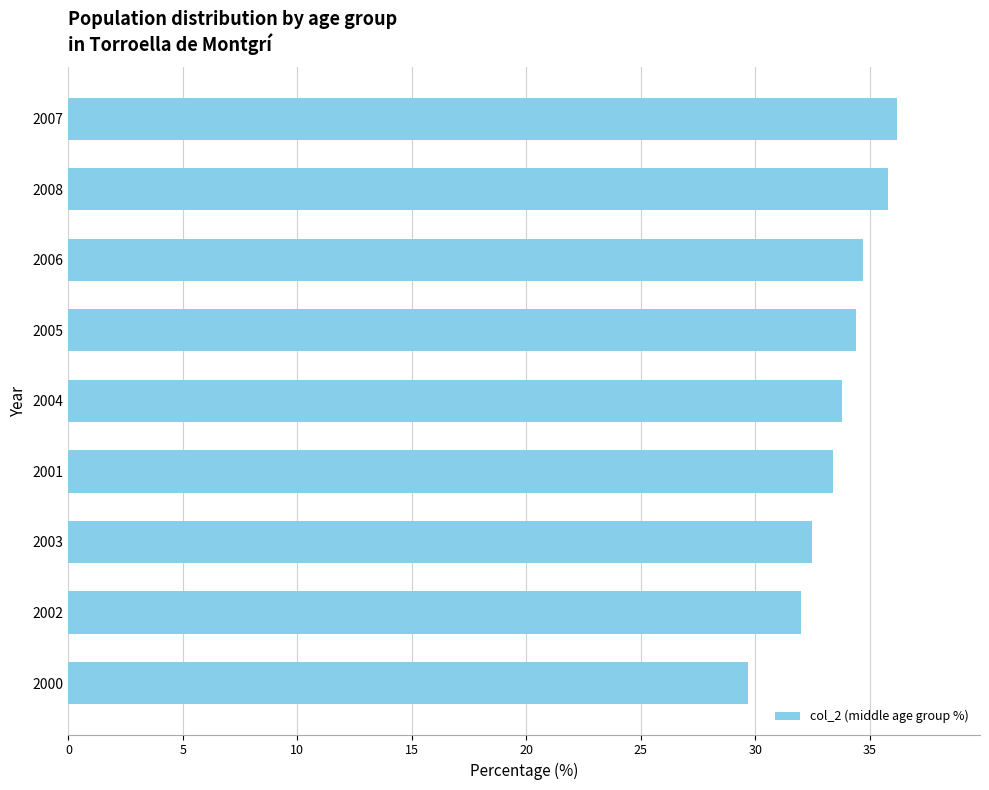

Is it true that the value at 2008 is 48.5?

False